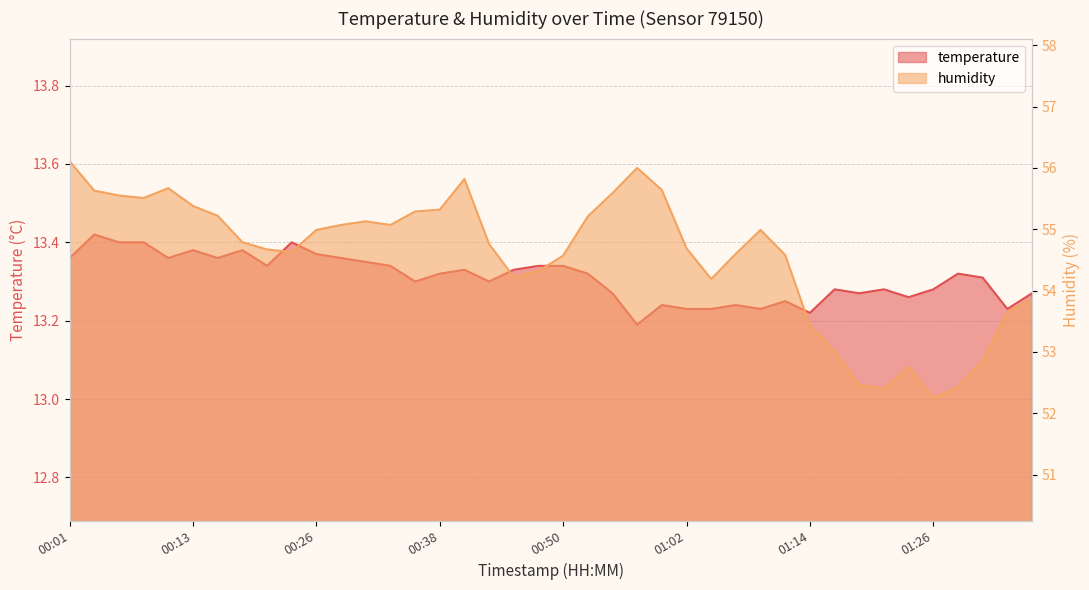

What is the greatest value displayed?

56.1